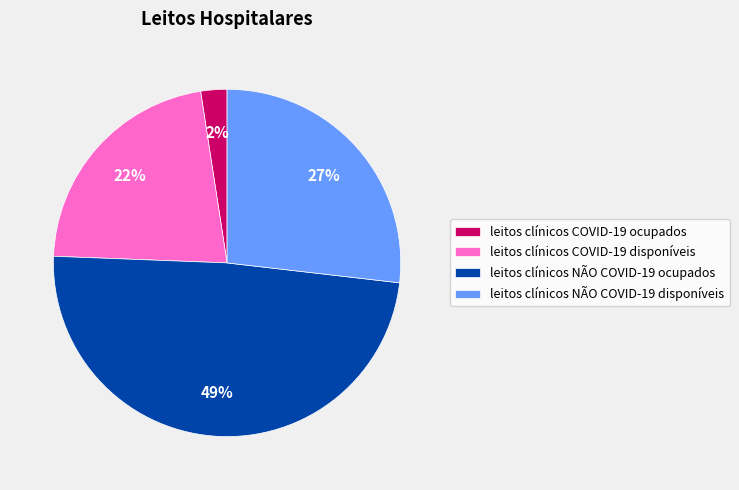

Does any single category account for the majority?

No